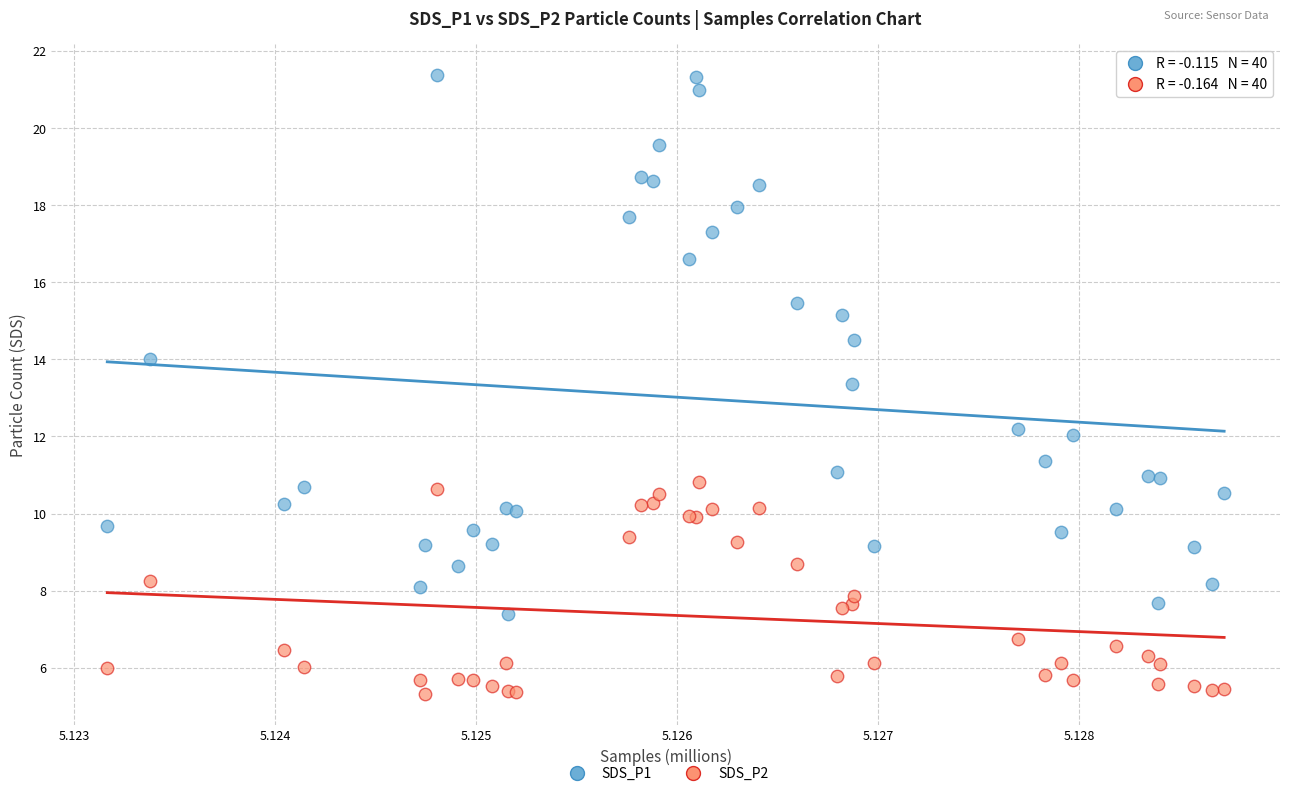

Which series has the largest Y range (max minus min)?

SDS_P1